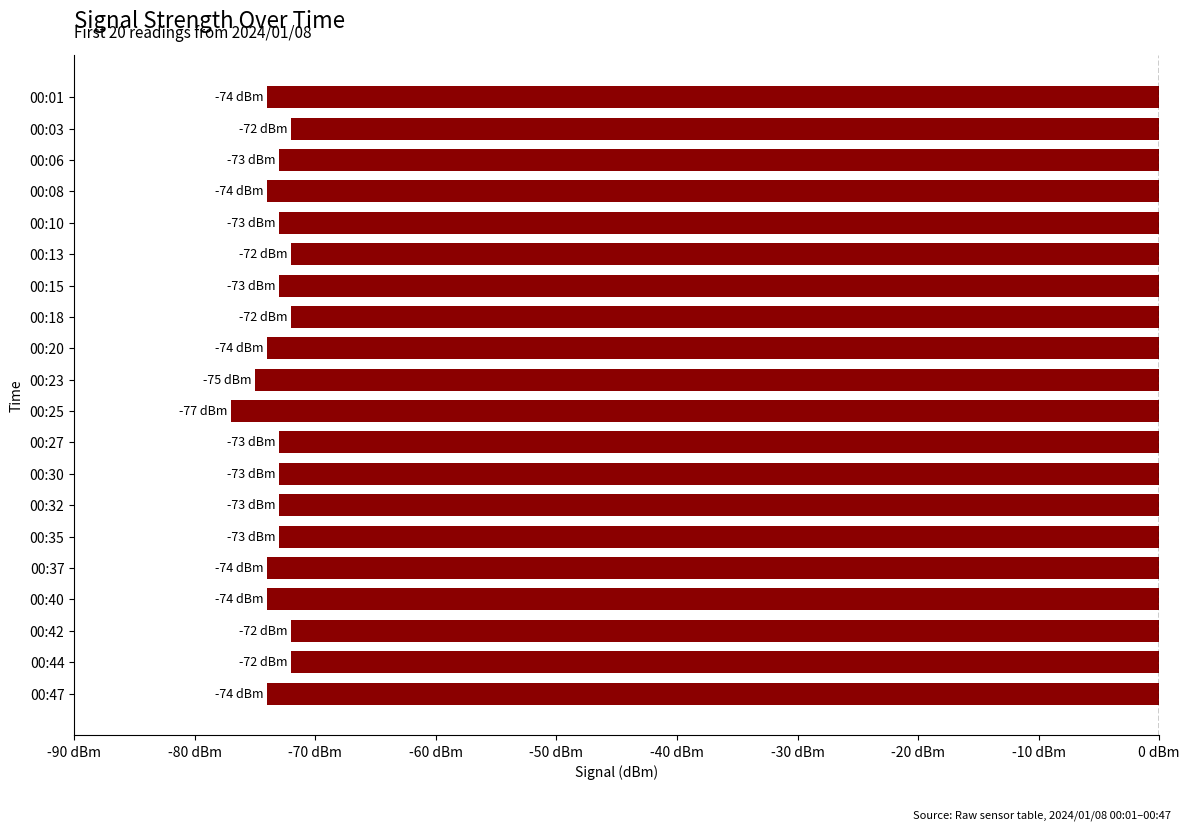

What is the smallest value displayed?

-77